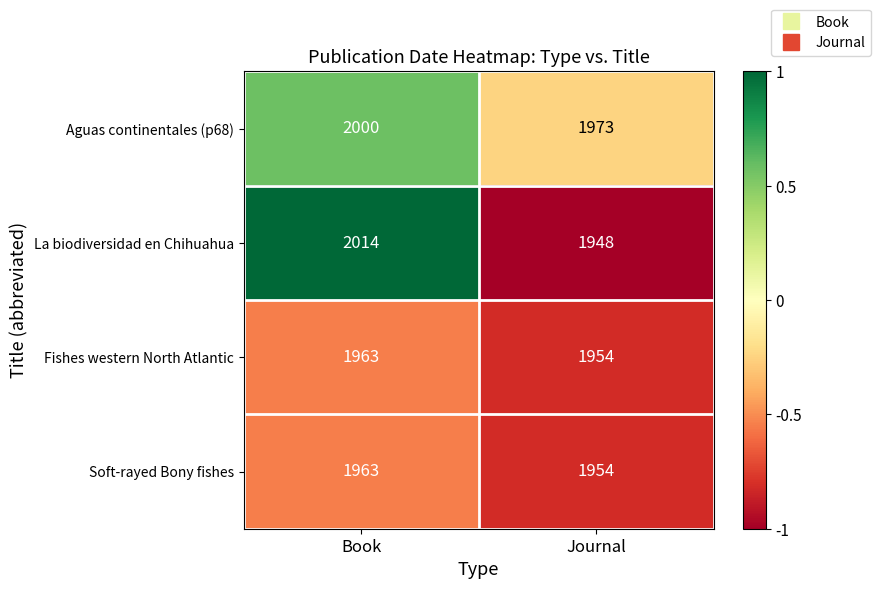

At which category does the chart reach its peak across all series?

Book